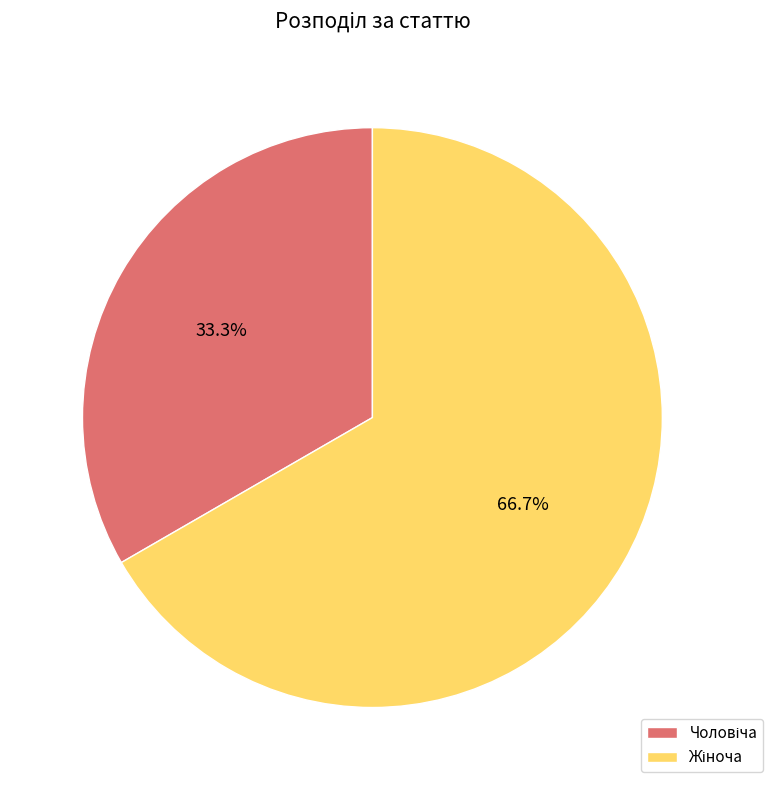

Does any single category account for the majority?

Yes